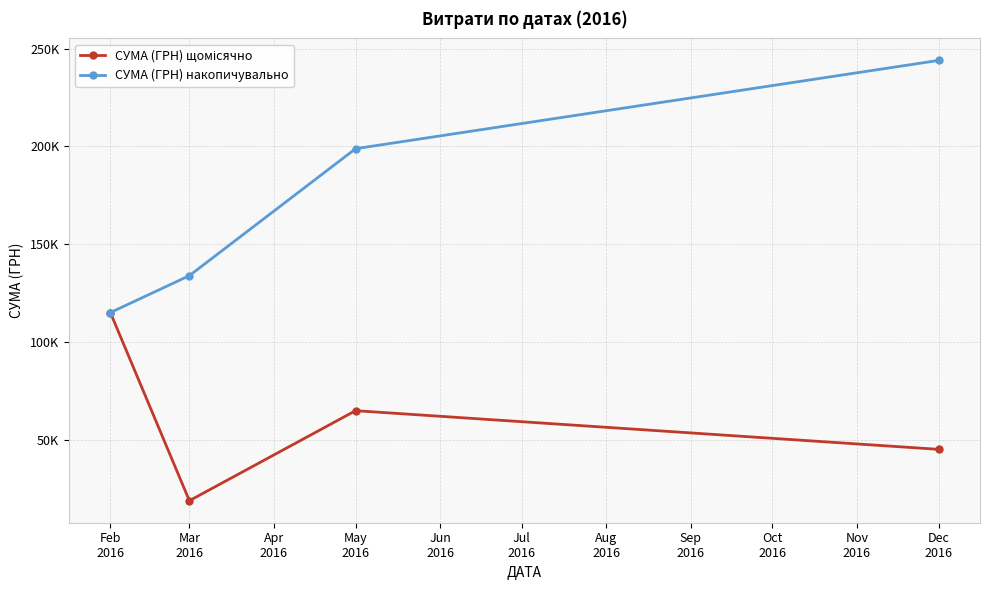

The value of СУМА (ГРН) щомісячно at Feb
2016 is 115077.3. True or false?

True